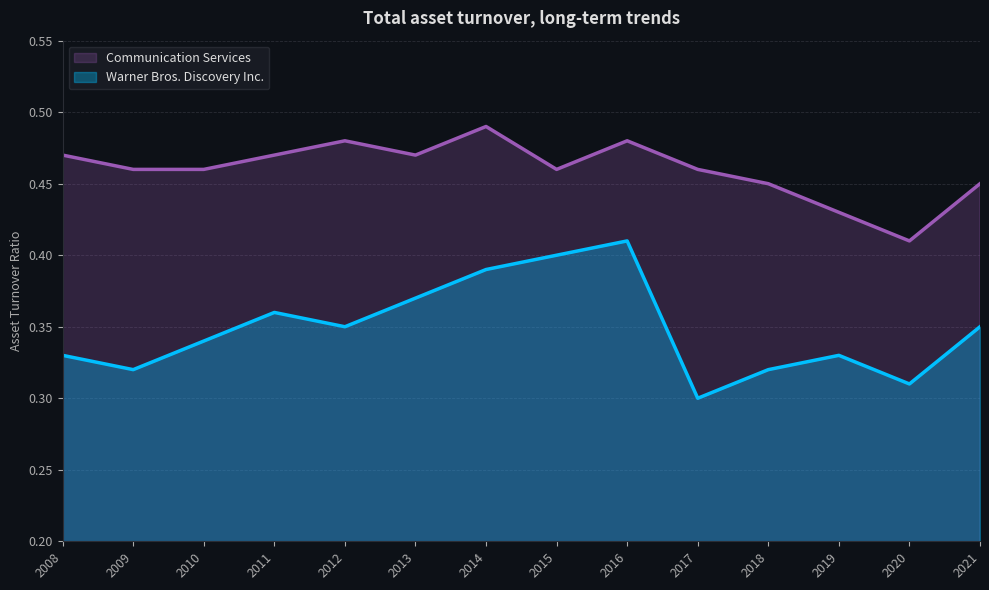

True or false: Warner Bros. Discovery Inc. and Communication Services cross at least once.

False